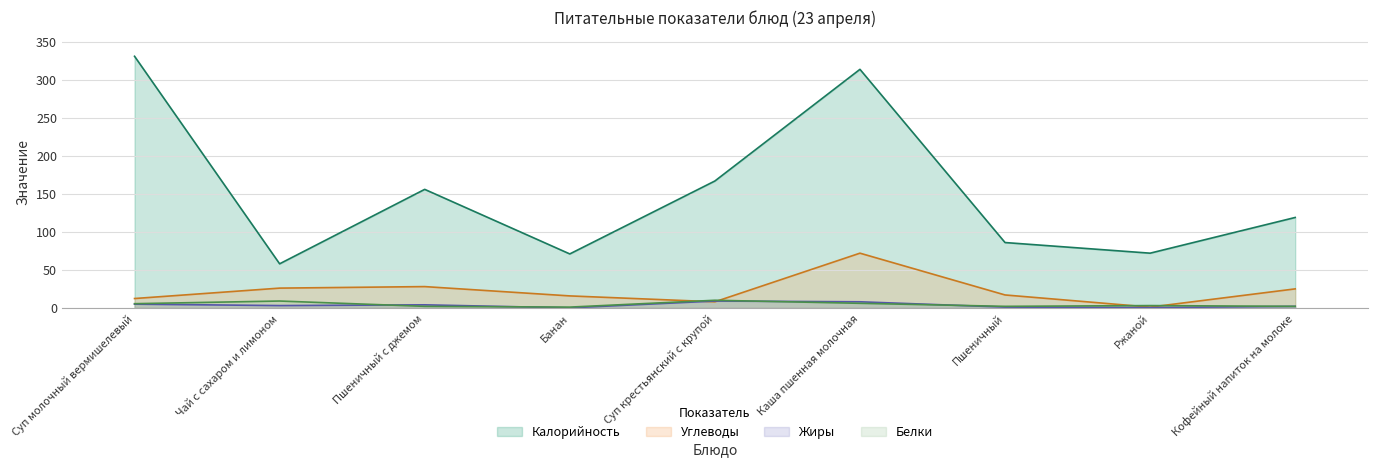

What is the label of the 6th point from the left?

Каша пшенная молочная